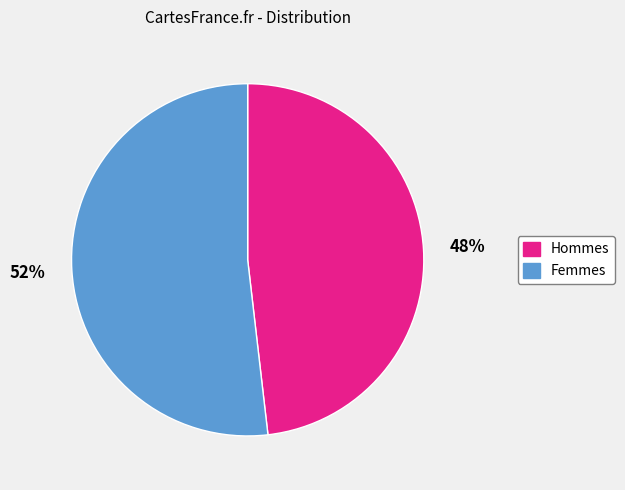

Is there any slice that represents more than half of the pie?

Yes